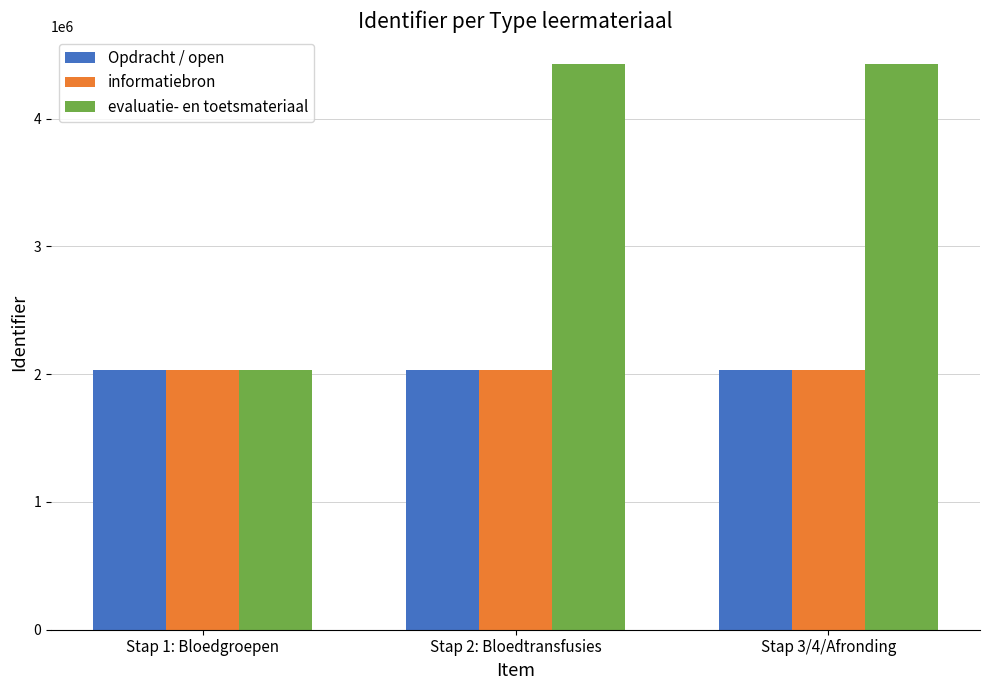

Which series has the largest range (max minus min)?

evaluatie- en toetsmateriaal